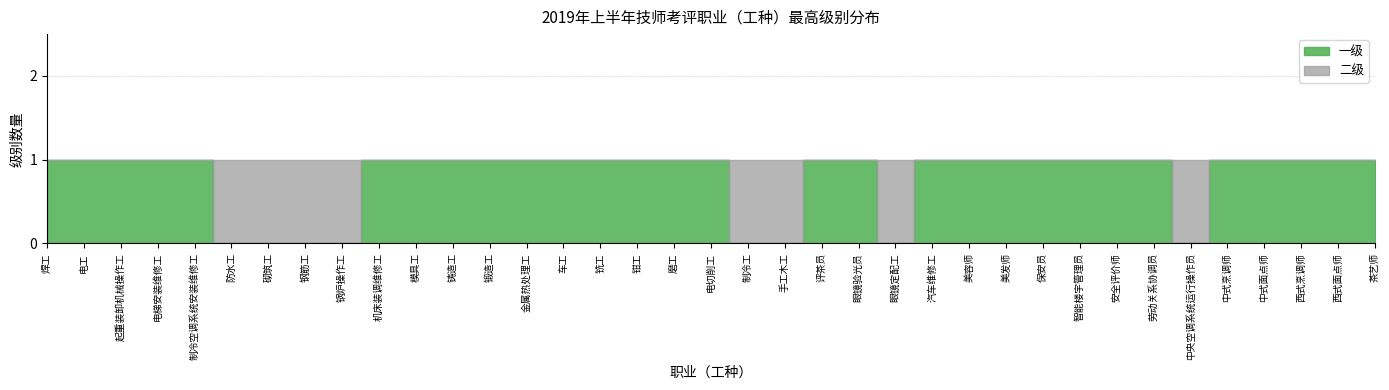

Reading left to right, transcribe all the data shown in this chart.

一级: 焊工=1	电工=1	起重装卸机械操作工=1	电梯安装维修工=1	制冷空调系统安装维修工=1	防水工=0	砌筑工=0	钢筋工=0	锅炉操作工=0	机床装调维修工=1	模具工=1	铸造工=1	锻造工=1	金属热处理工=1	车工=1	铣工=1	钳工=1	磨工=1	电切削工=1	制冷工=0	手工木工=0	评茶员=1	眼镜验光员=1	眼镜定配工=0	汽车维修工=1	美容师=1	美发师=1	保安员=1	智能楼宇管理员=1	安全评价师=1	劳动关系协调员=1	中央空调系统运行操作员=0	中式烹调师=1	中式面点师=1	西式烹调师=1	西式面点师=1	茶艺师=1
二级: 焊工=0	电工=0	起重装卸机械操作工=0	电梯安装维修工=0	制冷空调系统安装维修工=0	防水工=1	砌筑工=1	钢筋工=1	锅炉操作工=1	机床装调维修工=0	模具工=0	铸造工=0	锻造工=0	金属热处理工=0	车工=0	铣工=0	钳工=0	磨工=0	电切削工=0	制冷工=1	手工木工=1	评茶员=0	眼镜验光员=0	眼镜定配工=1	汽车维修工=0	美容师=0	美发师=0	保安员=0	智能楼宇管理员=0	安全评价师=0	劳动关系协调员=0	中央空调系统运行操作员=1	中式烹调师=0	中式面点师=0	西式烹调师=0	西式面点师=0	茶艺师=0